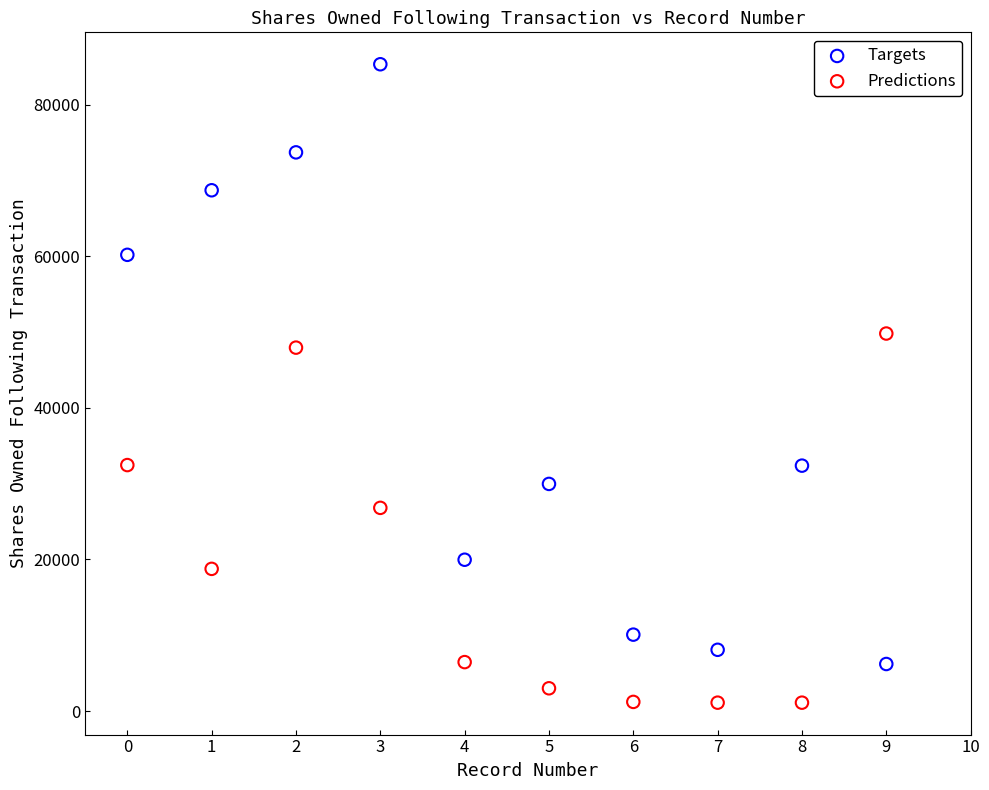

In the Targets series, what Y value is closest to 45755?

32365